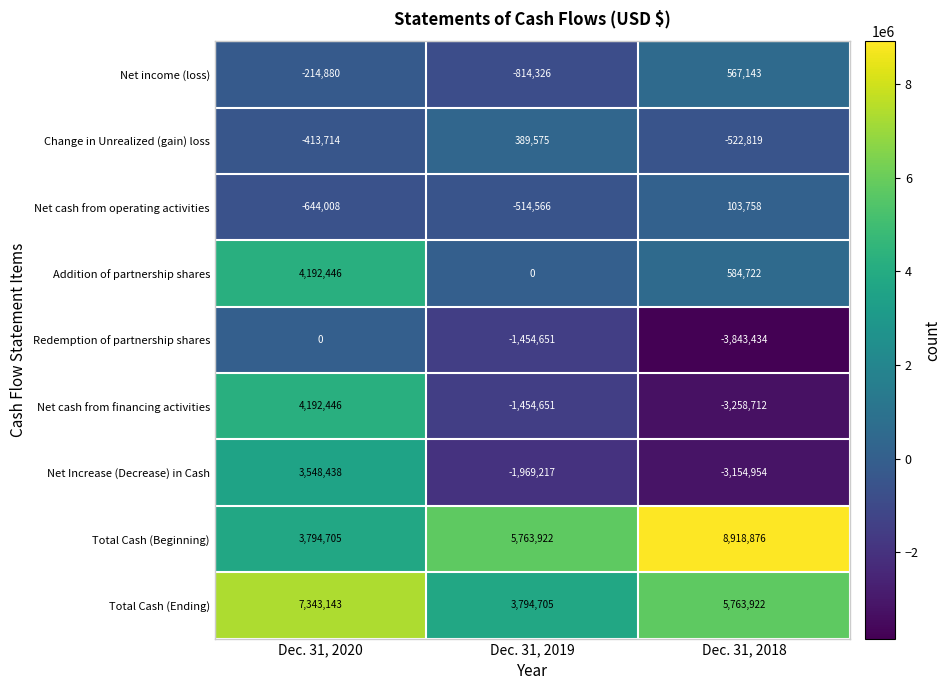

What is the maximum value shown in the chart?

8918876